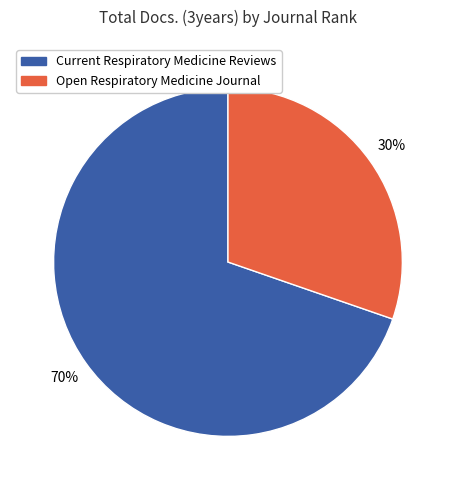

To the nearest percent, what is the average slice percentage?

50%